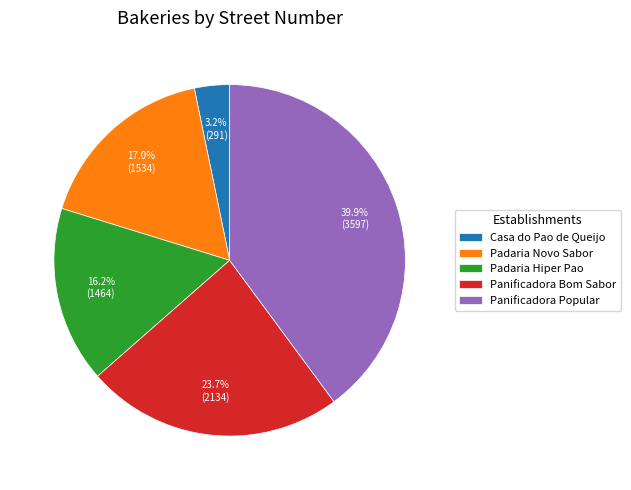

To the nearest percent, what portion does Casa do Pao de Queijo represent?

3%